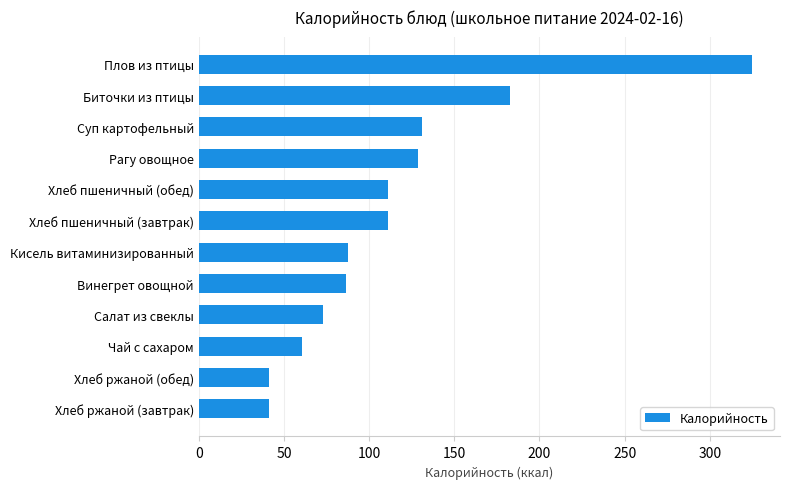

What is the average value?

115.0